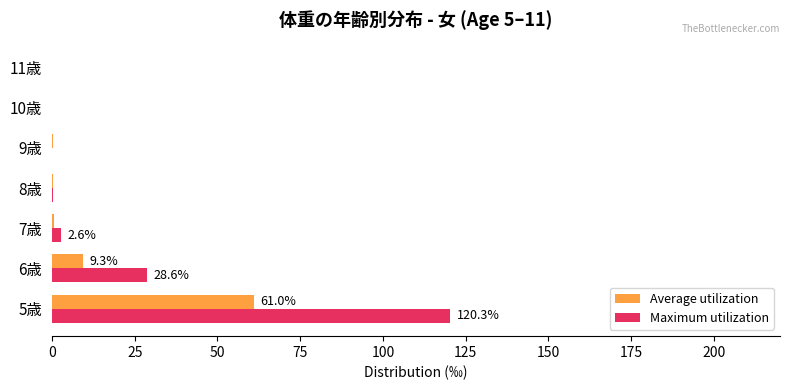

What is the sum of all Maximum utilization values?

151.9